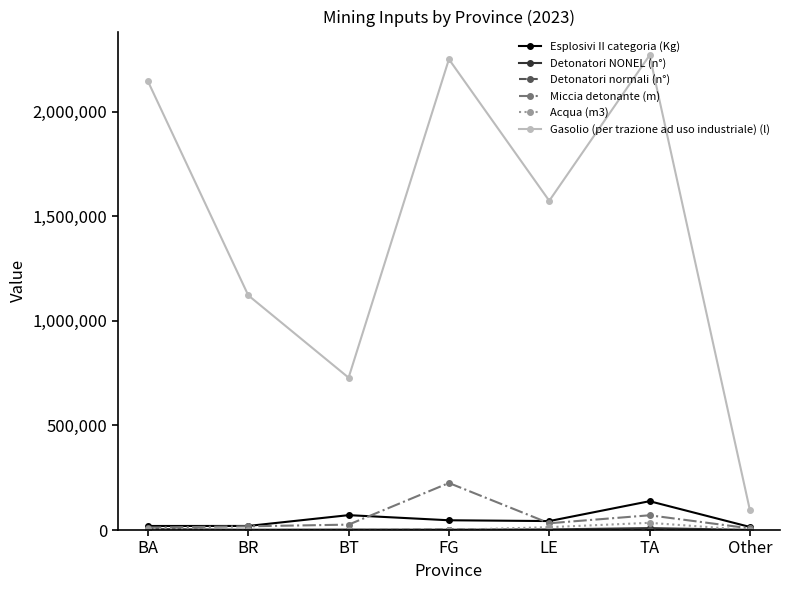

Is this an area chart (filled region under the line)?

No